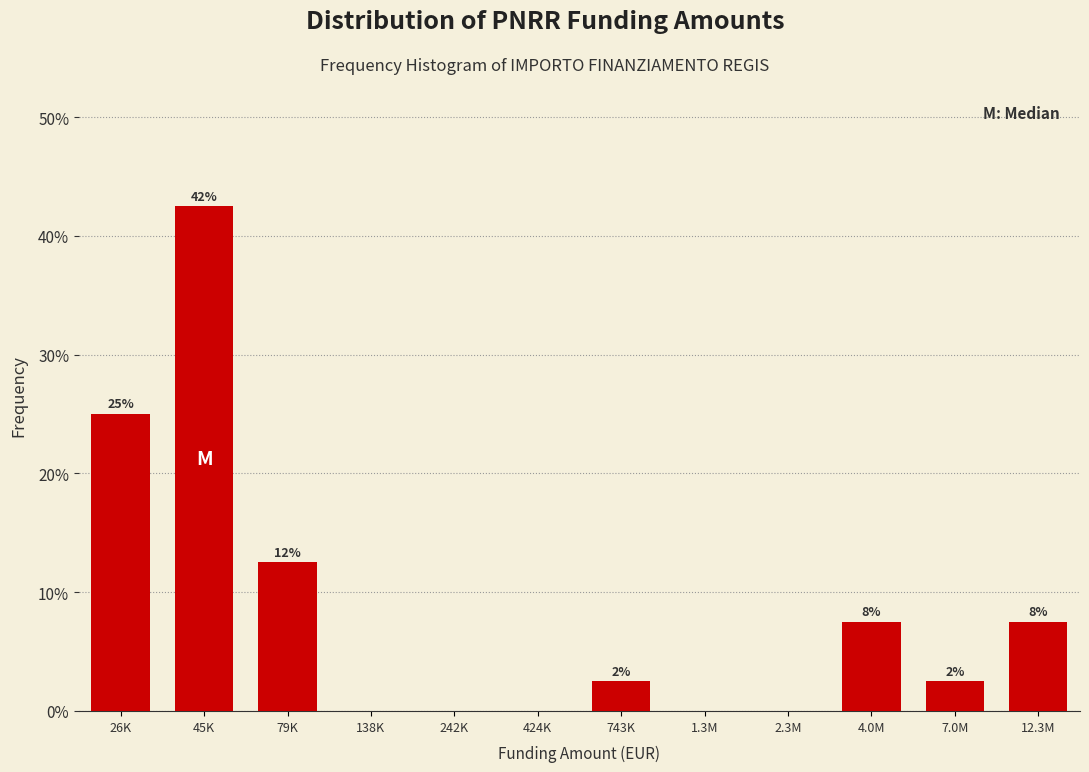

Are the bars horizontal?

No